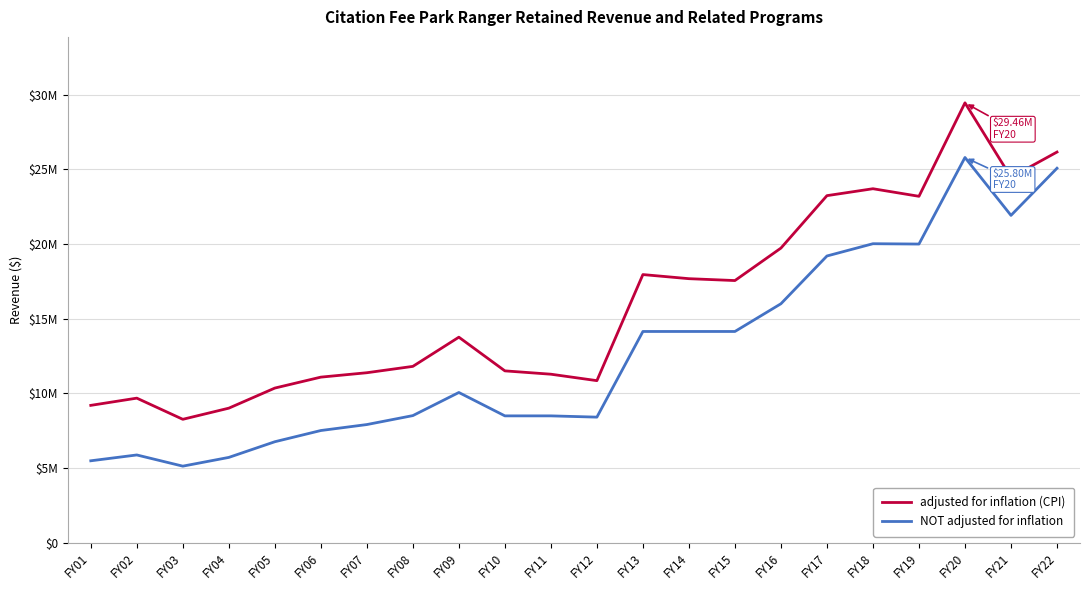

The adjusted for inflation (CPI) series shows 9190287 at FY01. True or false?

True